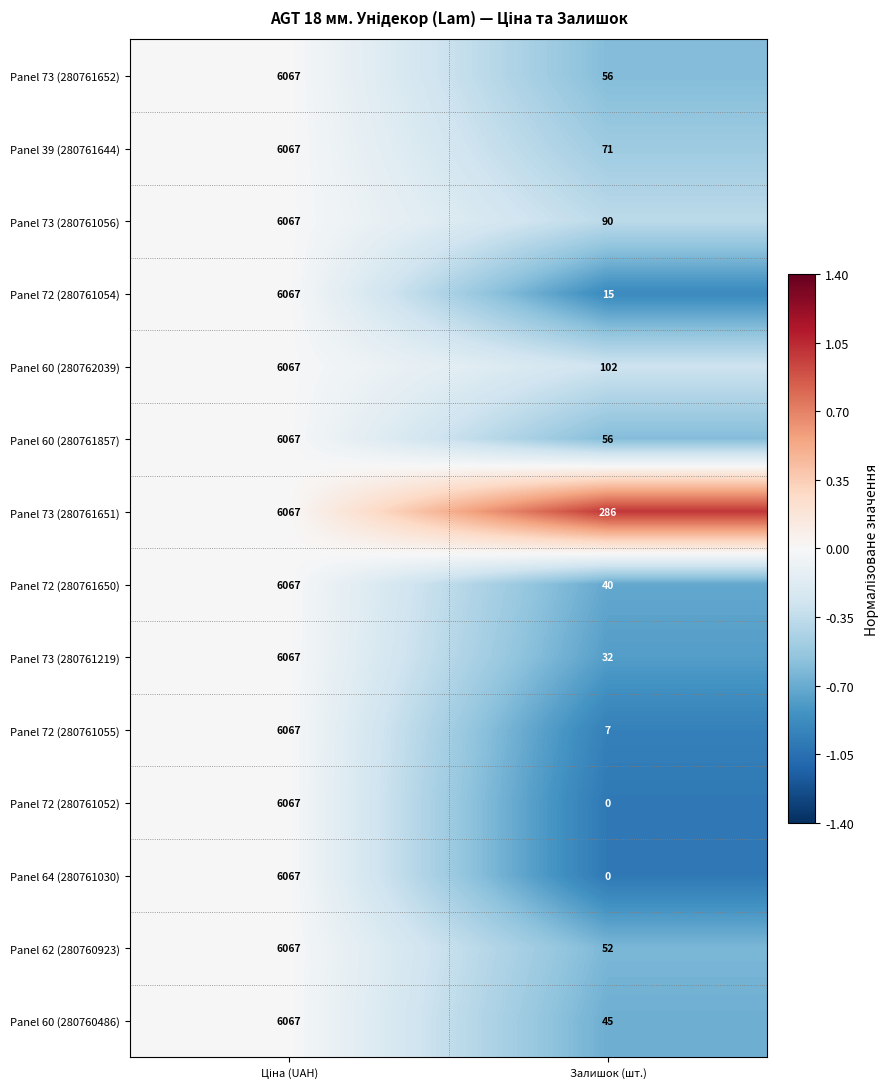

The Panel 72 (280761055) series shows 11 at Залишок (шт.). True or false?

False